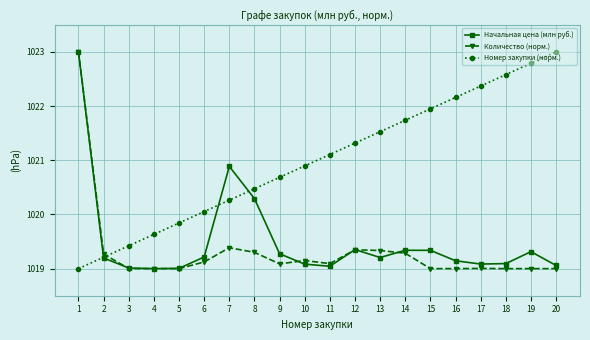

The Количество (норм.) series shows 1500.2 at 1. True or false?

False